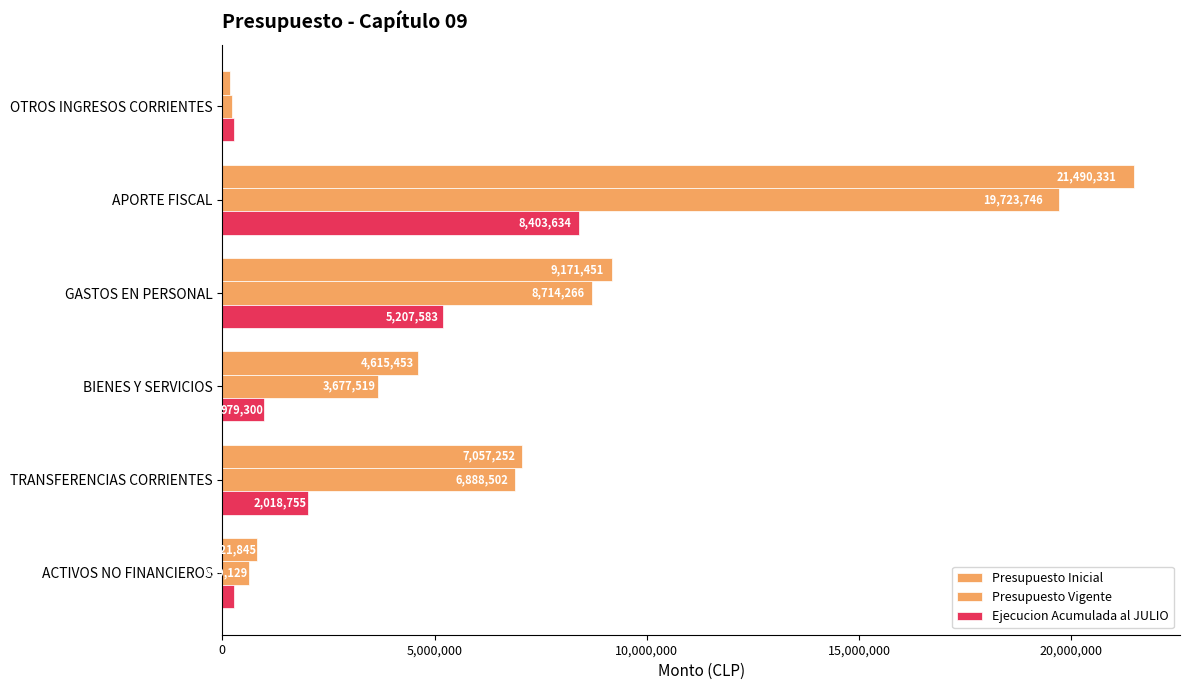

Count the number of categories in the chart.

6